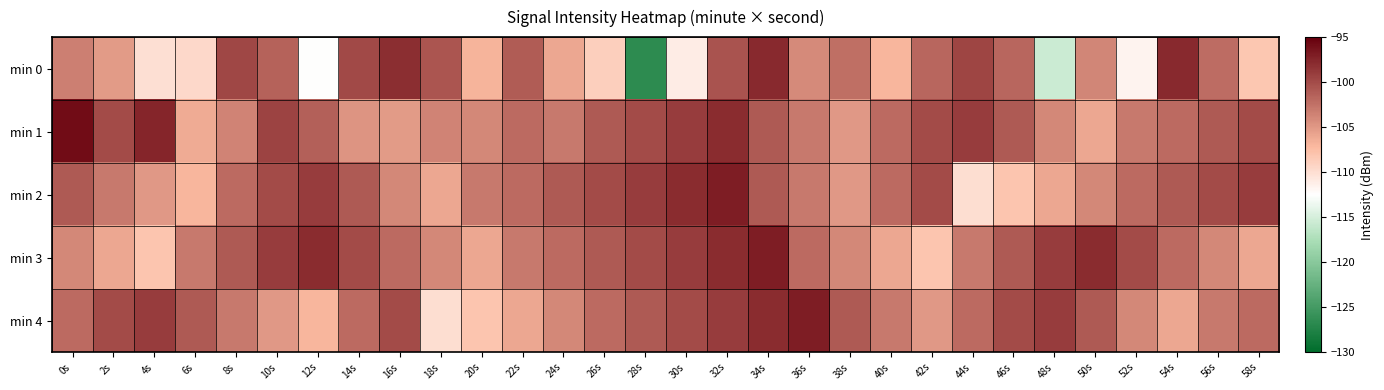

What is the total value across all series at 8s?

-509.5